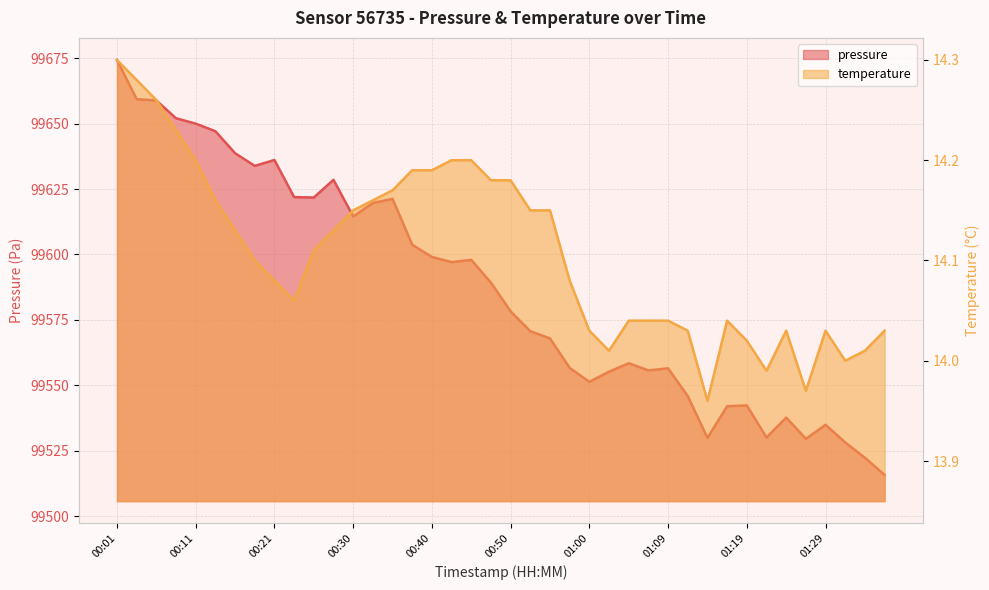

Rank the categories by temperature value from highest to lowest.

00:01, 00:04, 00:06, 00:08, 00:11, 00:42, 00:45, 00:38, 00:40, 00:47, 00:50, 00:35, 00:13, 00:33, 00:30, 00:52, 00:55, 00:16, 00:28, 00:26, 00:18, 00:21, 00:57, 00:23, 01:04, 01:07, 01:09, 01:17, 01:00, 01:12, 01:24, 01:29, 01:36, 01:19, 01:02, 01:34, 01:31, 01:21, 01:26, 01:14